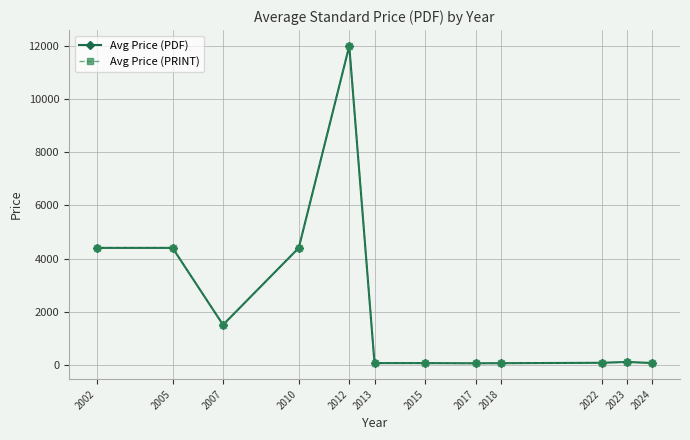

What is the greatest value displayed?

12000.0